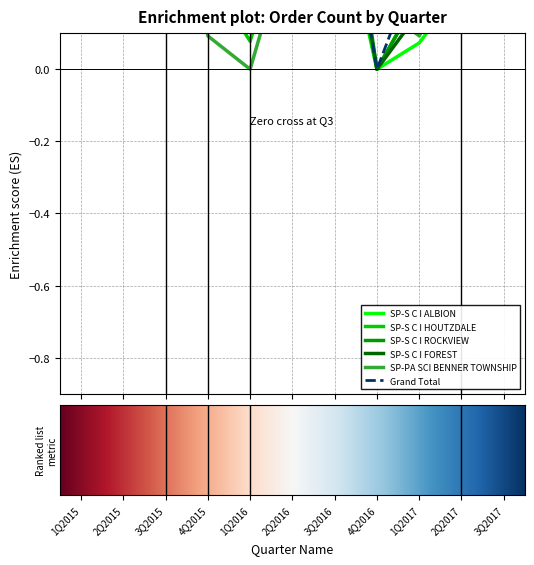

At which label is Grand Total closest to 0?

4Q2016